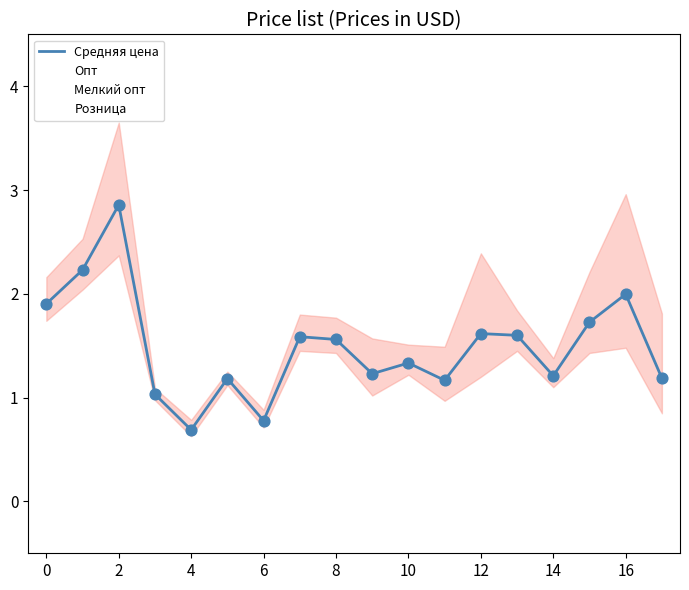

Which series contains the lowest Y value?

Опт